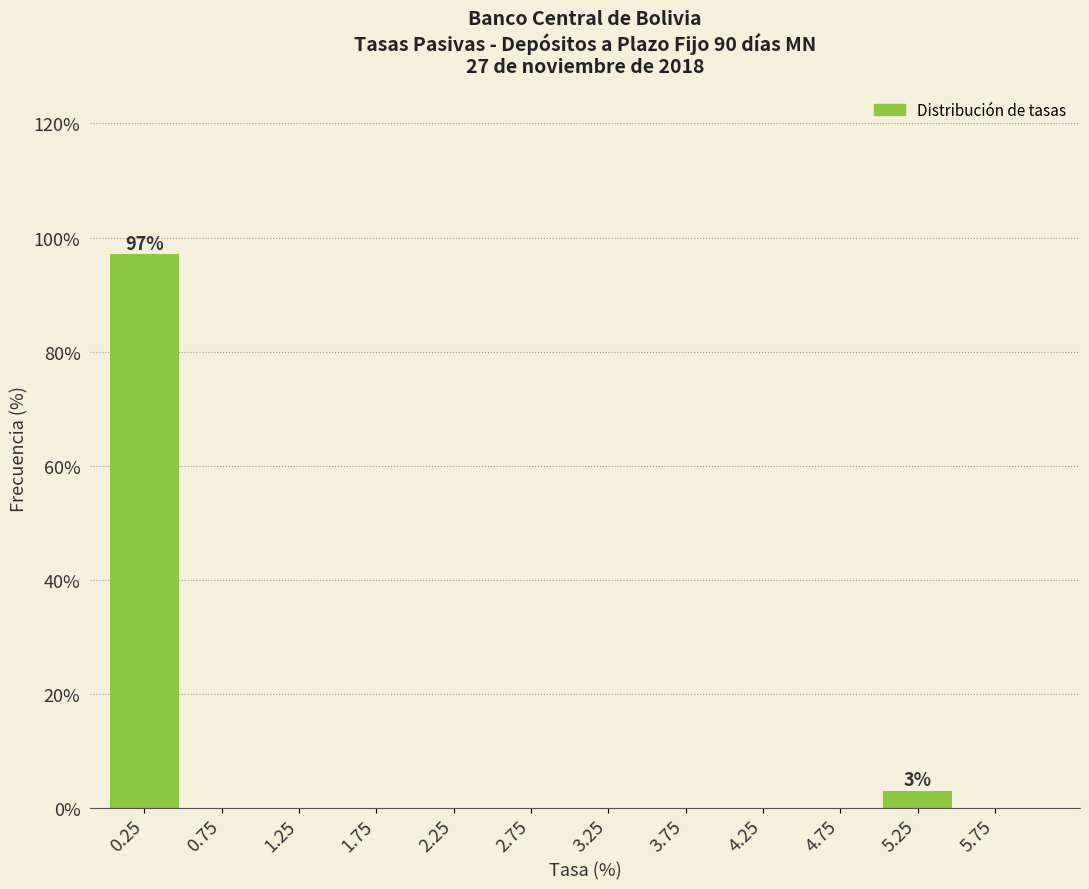

Over which range of the x-axis is the bar tallest?

0.0 to 0.5